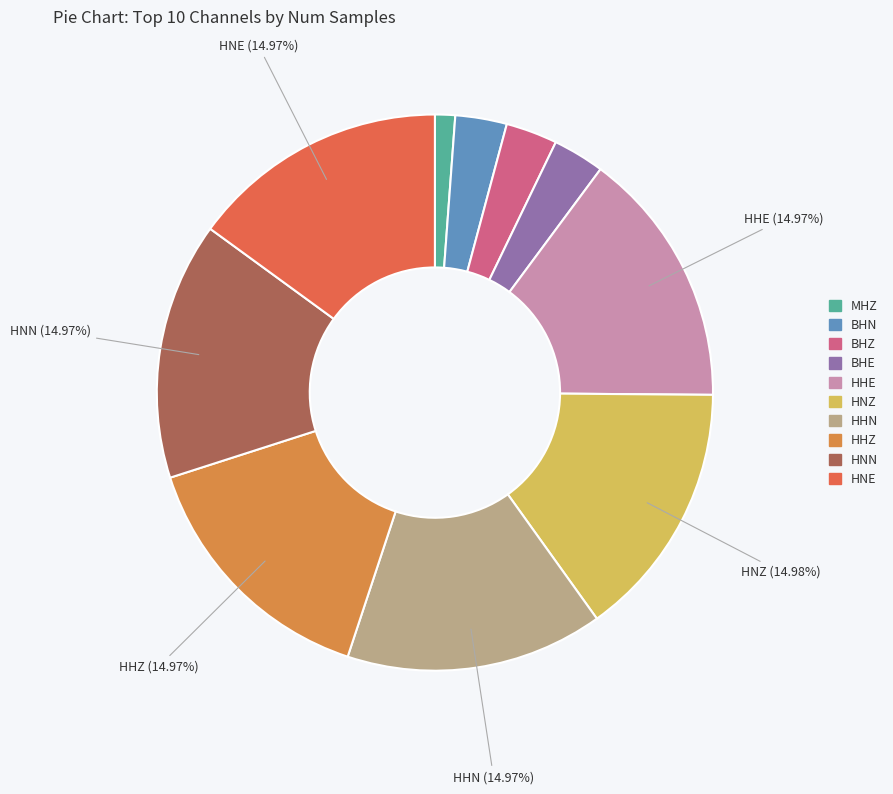

What is the ratio of the value at HNZ to the value at BHZ?

5.0